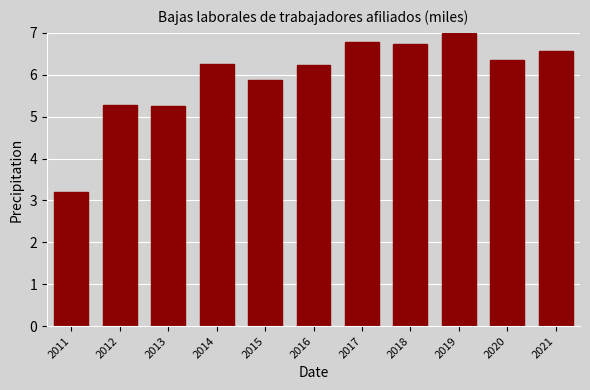

Reading right to left, transcribe all the data shown in this chart.

6.6	6.3	7.0	6.7	6.8	6.2	5.9	6.2	5.3	5.3	3.2